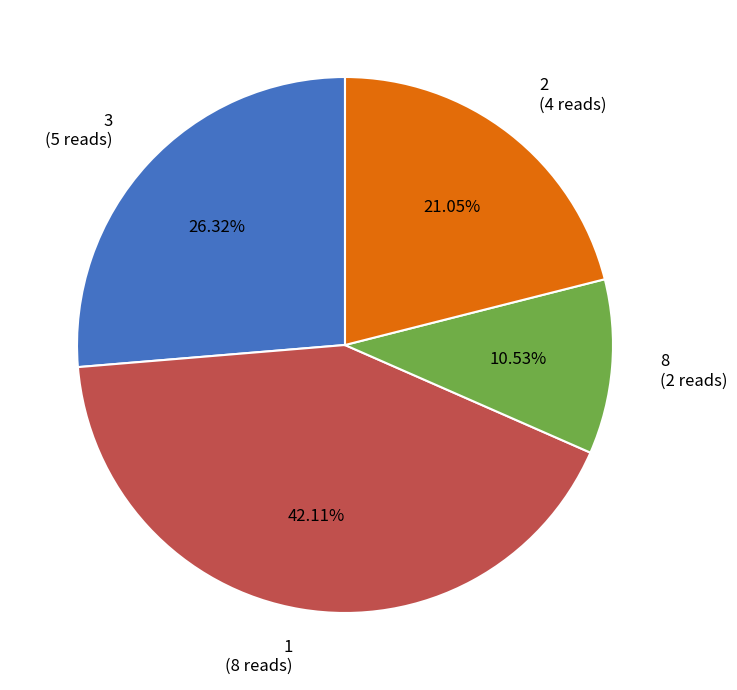

How many segments does this pie chart have?

4